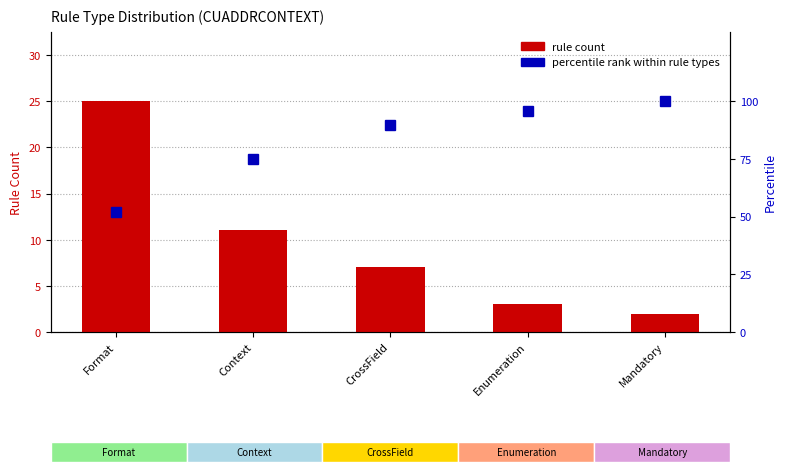

What position from the right is Mandatory?

1